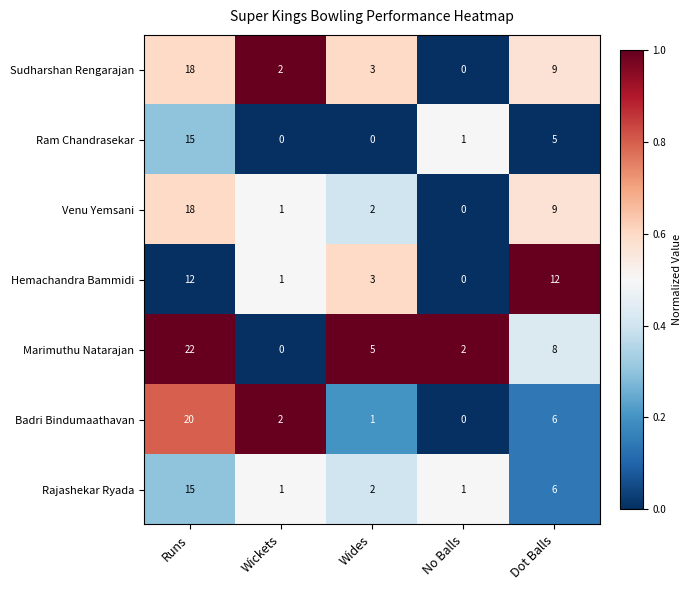

List the labels in order of Marimuthu Natarajan value, largest first.

Runs, Dot Balls, Wides, No Balls, Wickets